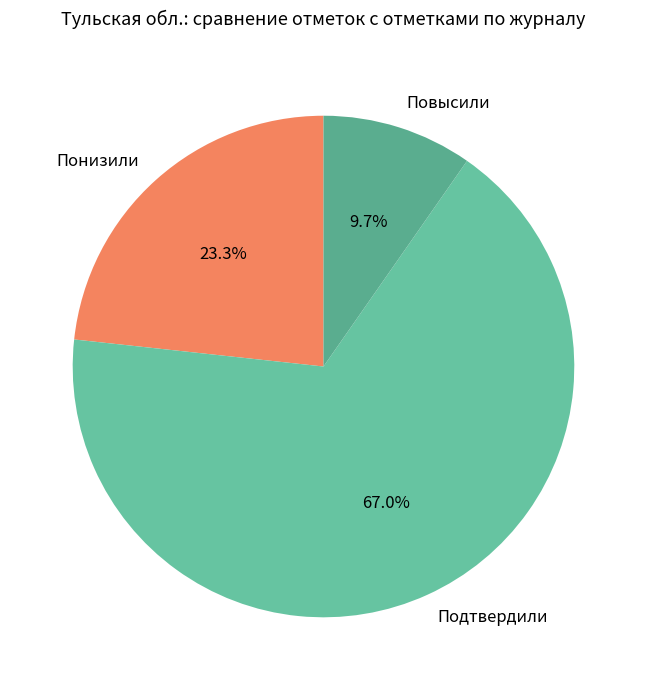

How many slices are in this pie chart?

3